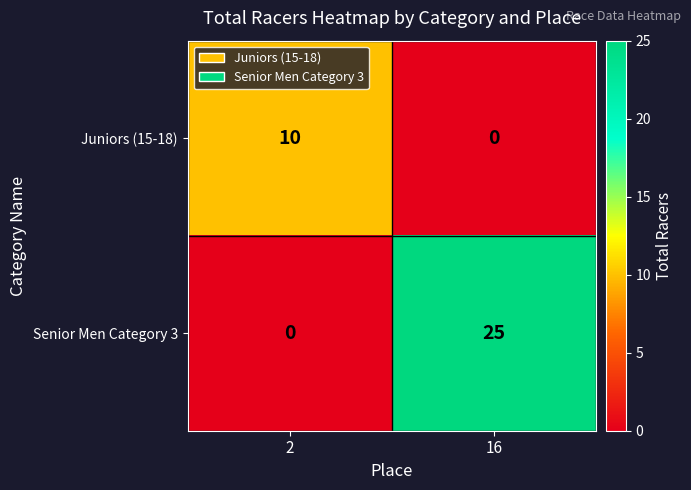

Which series changed the most between 2 and 16?

Senior Men Category 3